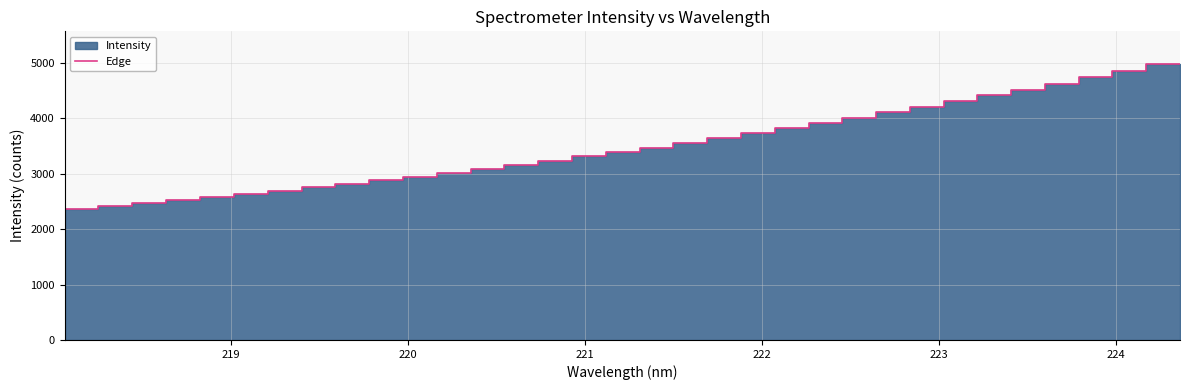

What is the smallest value displayed?

2320.3